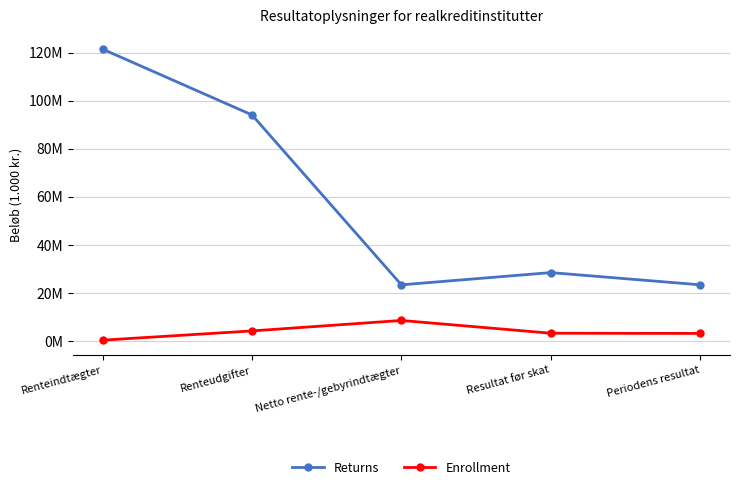

Rank the series by their maximum value, from lowest to highest.

Enrollment, Returns